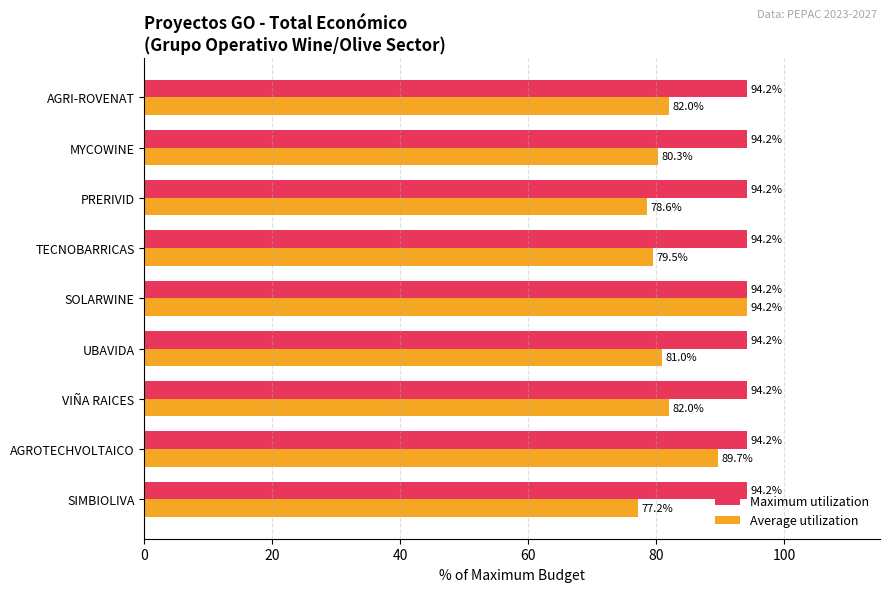

Is it true that Maximum utilization equals 40.8 at UBAVIDA?

False